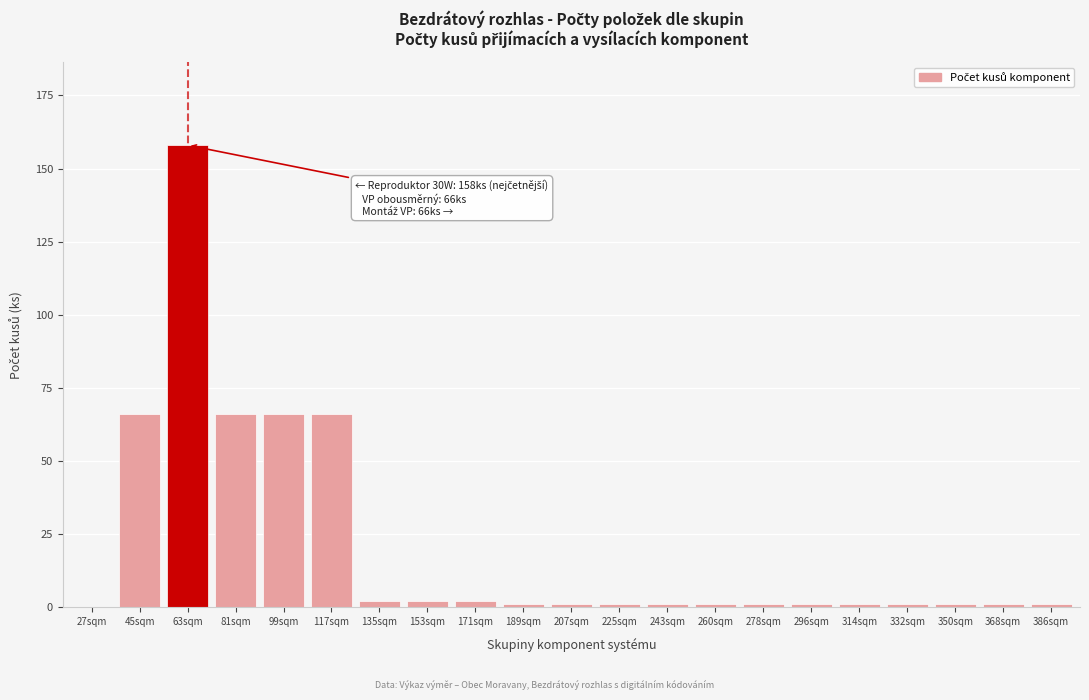

Reading left to right, transcribe all the data shown in this chart.

27sqm=0	45sqm=66	63sqm=158	81sqm=66	99sqm=66	117sqm=66	135sqm=2	153sqm=2	171sqm=2	189sqm=1	207sqm=1	225sqm=1	243sqm=1	260sqm=1	278sqm=1	296sqm=1	314sqm=1	332sqm=1	350sqm=1	368sqm=1	386sqm=1